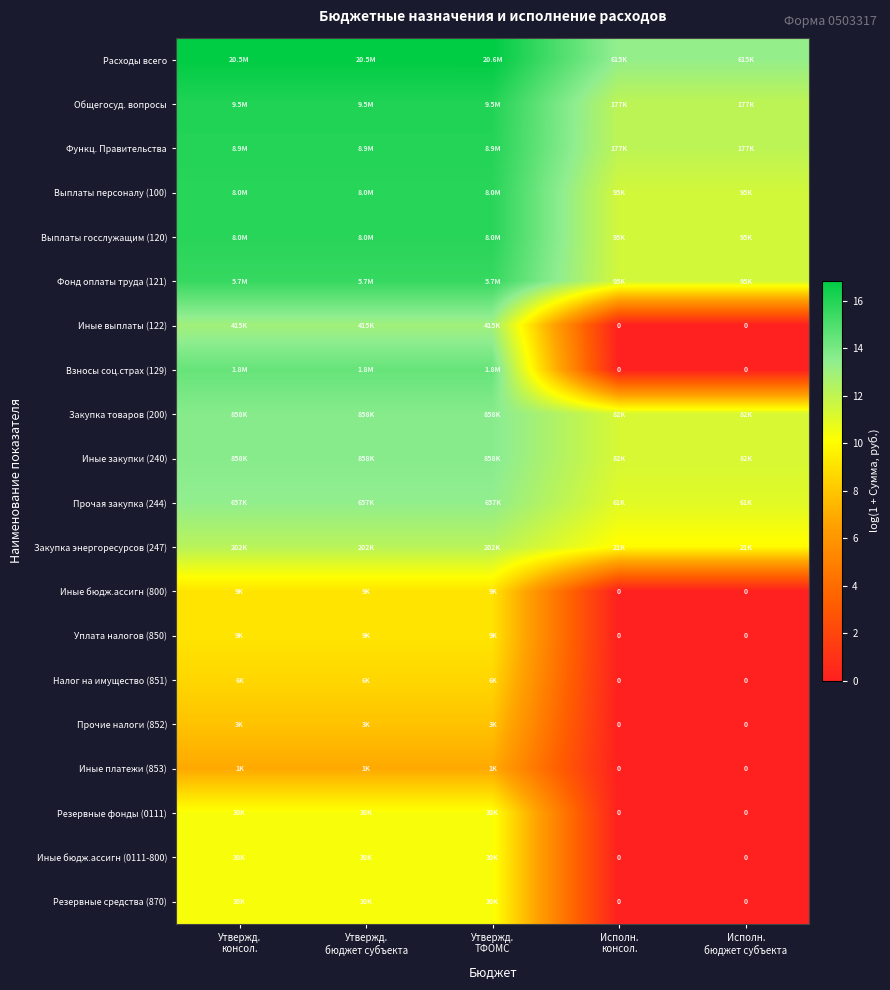

How many data points in Иные бюдж.ассигн (0111-800) are less than 10?

2